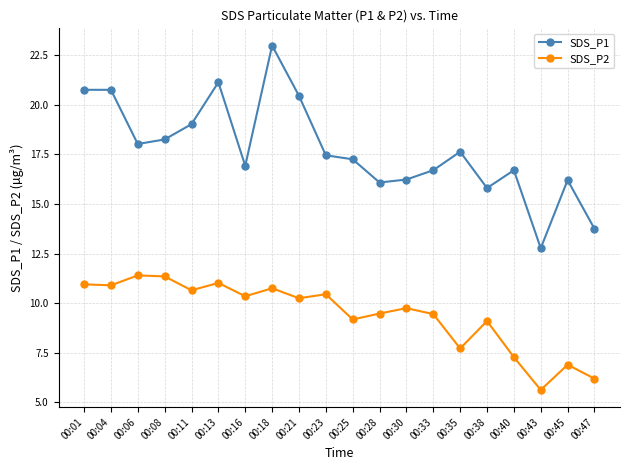

Count the number of data series in this chart.

2